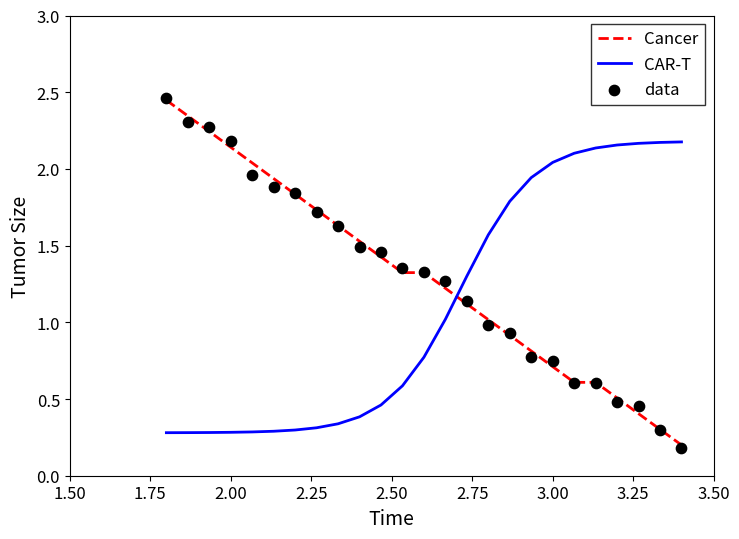

Which series has the largest Y range (max minus min)?

data